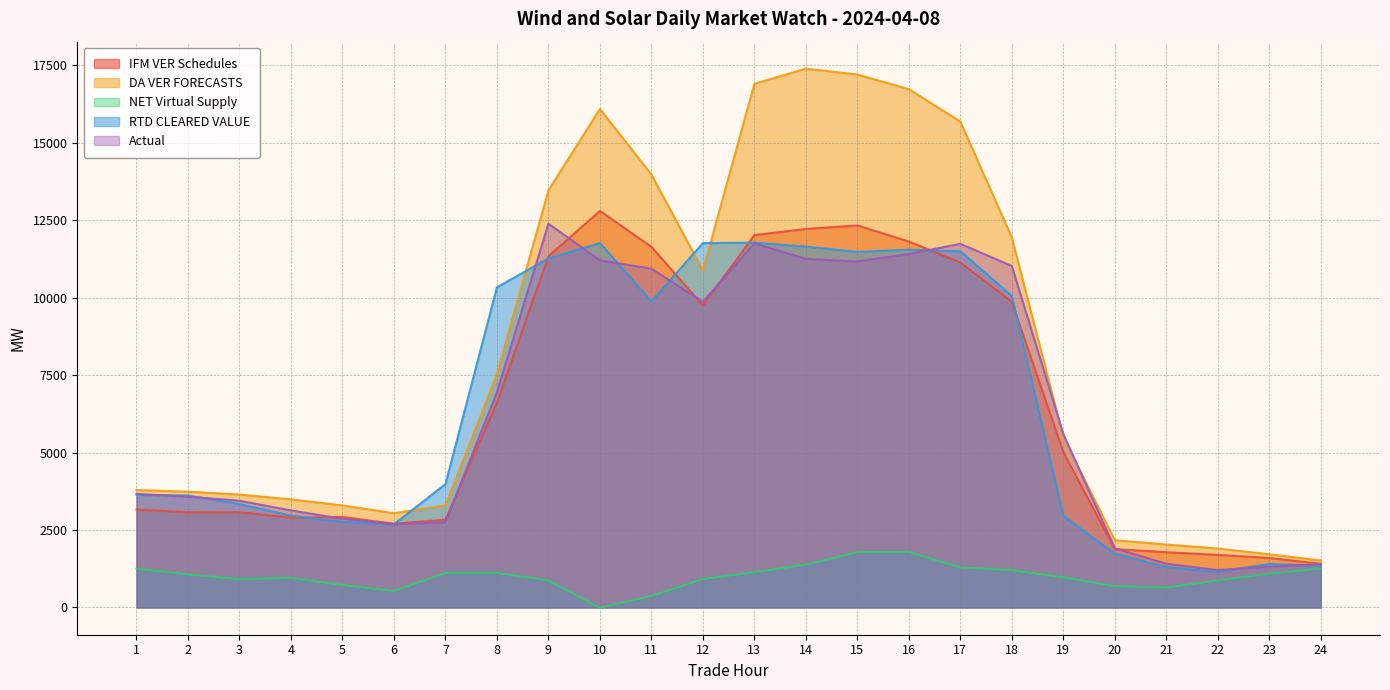

What is the sum of all Actual values?

154679.1